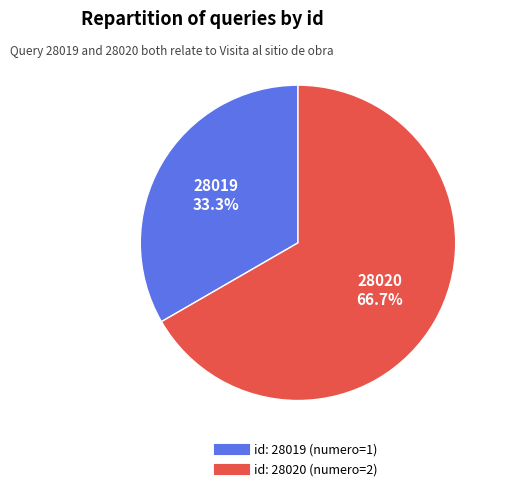

Is there any slice that represents more than half of the pie?

Yes